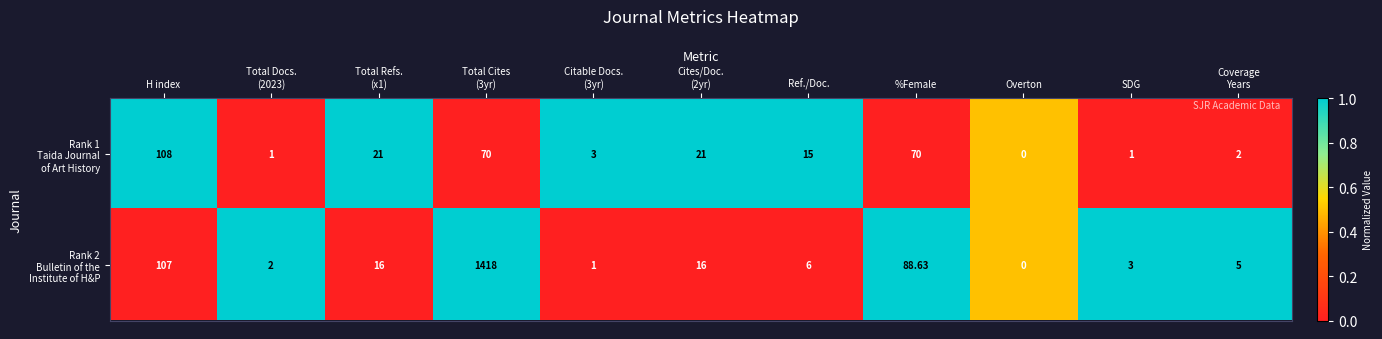

At which category does the chart reach its minimum across all series?

Overton